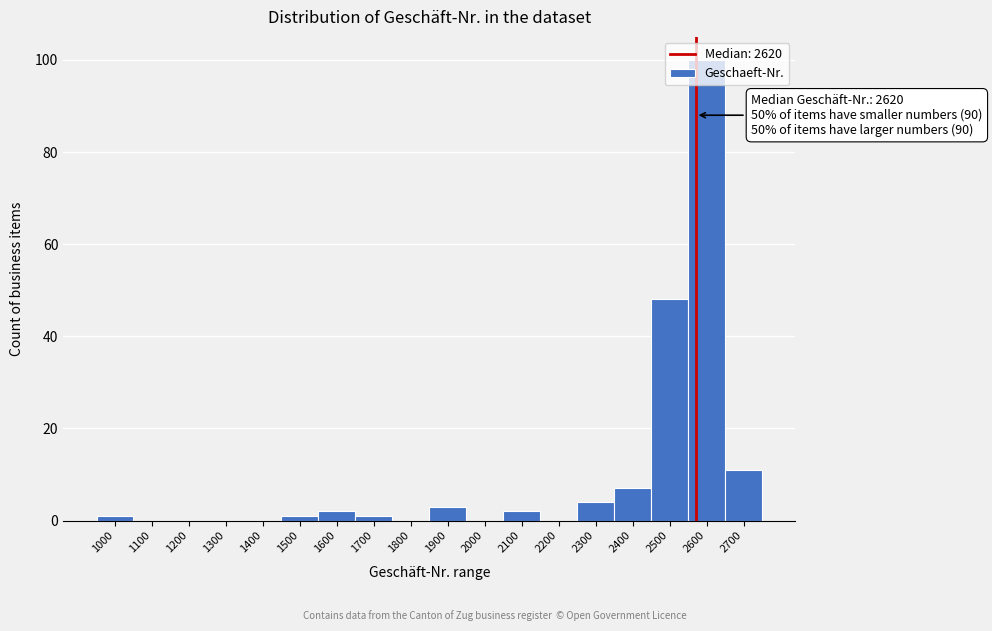

What is the sum of all values?

180